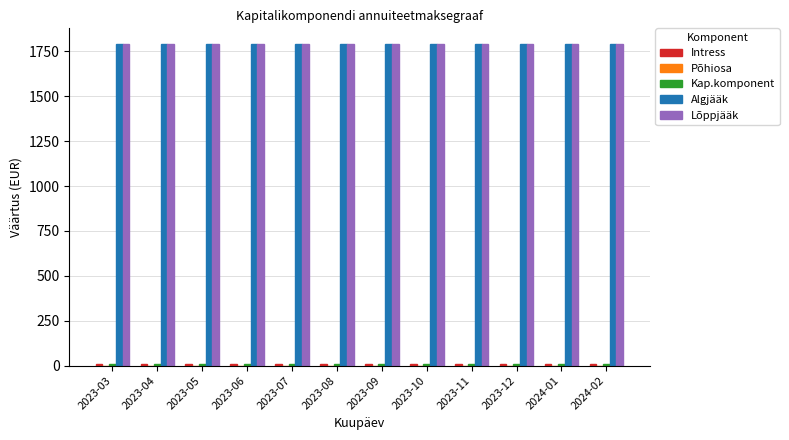

The value of Algjääk at 2023-09 is 650.4. True or false?

False